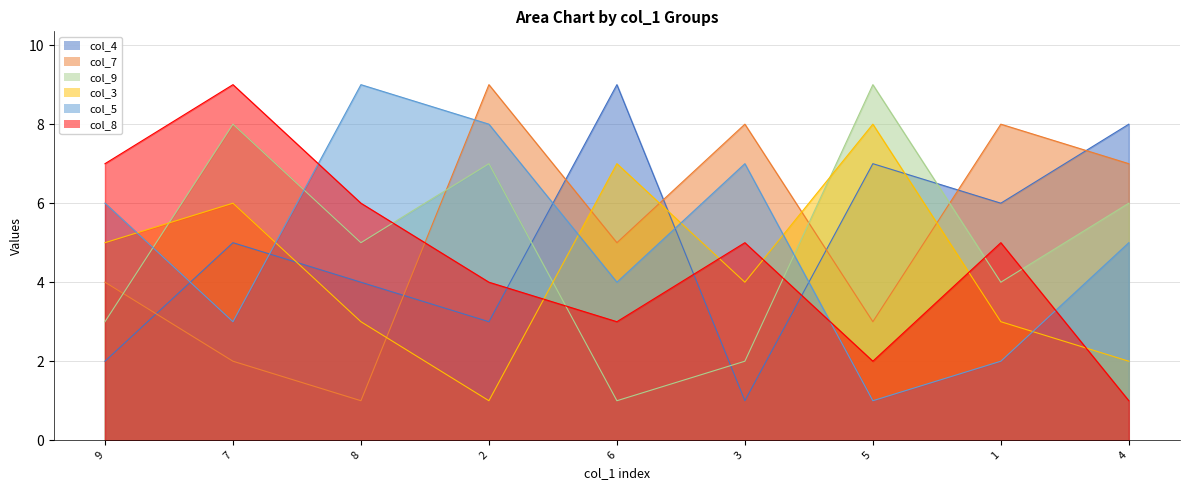

Is it true that col_8 equals 2 at 3?

False